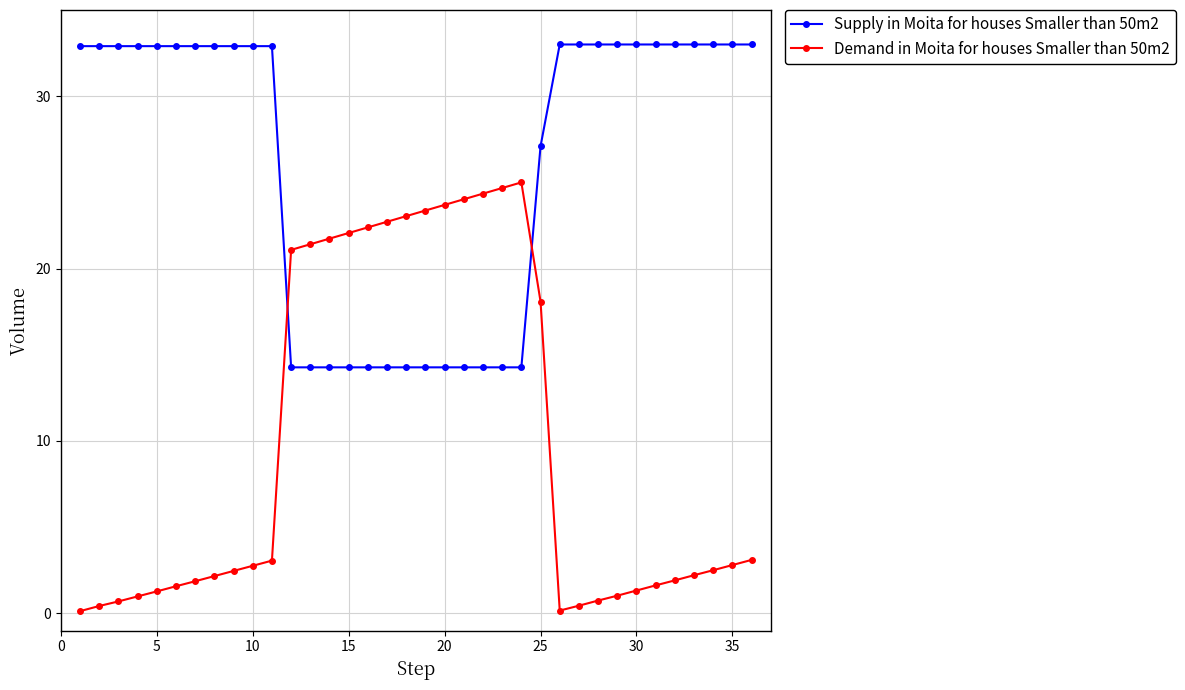

How many values in the Supply in Moita for houses Smaller than 50m2 series are below 32?

14